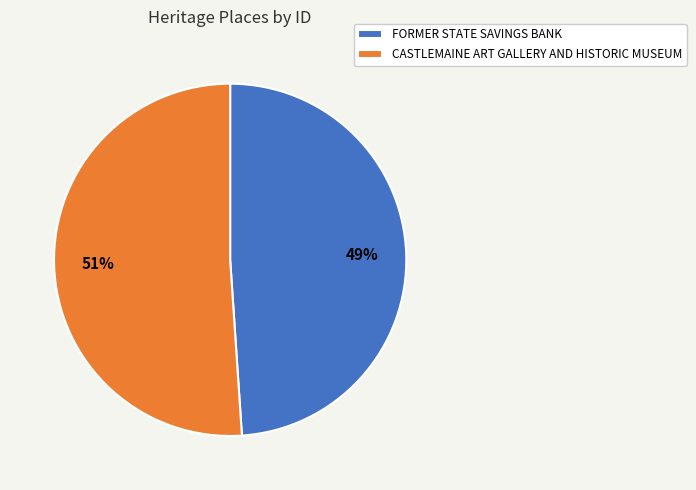

True or false: FORMER STATE SAVINGS BANK accounts for 62% of the total.

False